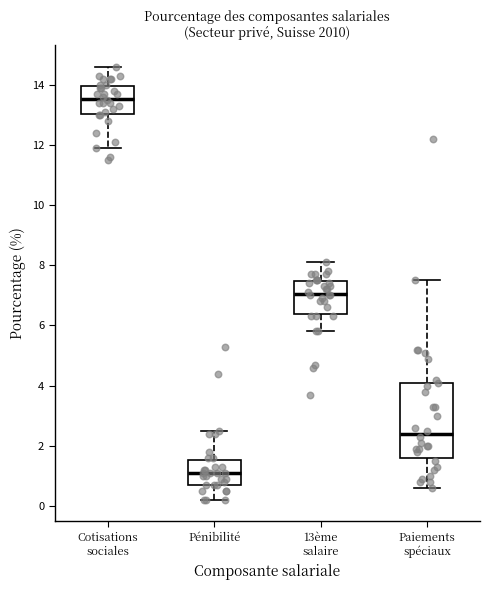

Reading left to right, read every box against the y-axis: the position of its median line, the range the box covers, and the ends of its whiskers. The values are not printed on the chart, so give them approximately, as read against the axis.

Cotisations sociales: median 13.6, box 13.0 to 14.0, whiskers 12.0 to 14.6
Pénibilité: median 1.2, box 0.8 to 1.6, whiskers 0.2 to 2.6
13ème salaire: median 7.0, box 6.4 to 7.4, whiskers 5.8 to 8.2
Paiements spéciaux: median 2.4, box 1.6 to 4.0, whiskers 0.6 to 7.6